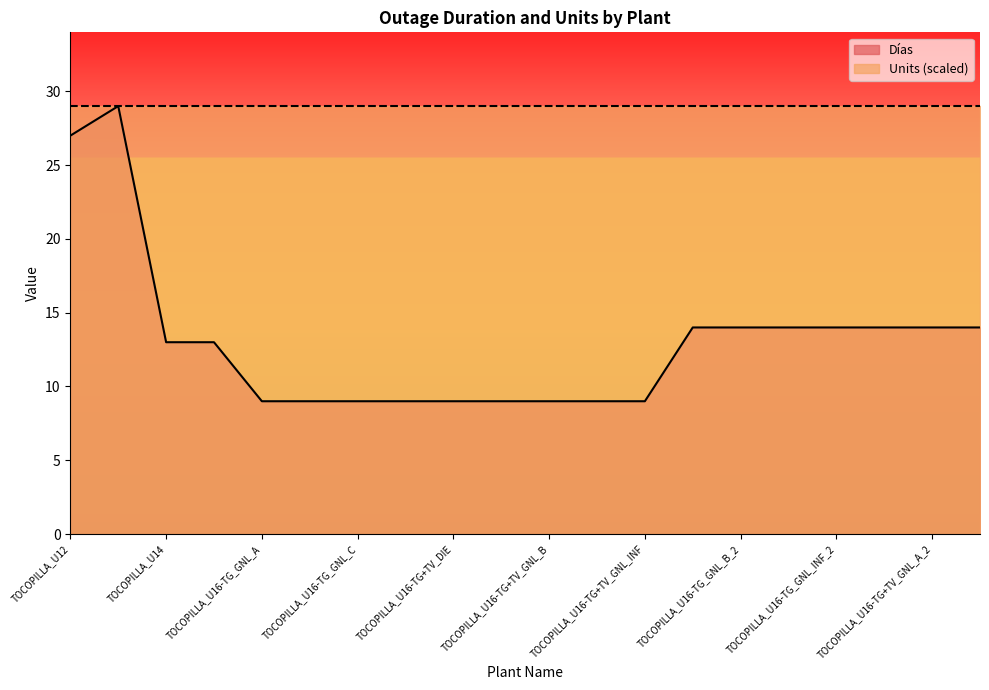

Does the chart display data point markers on the line(s)?

No